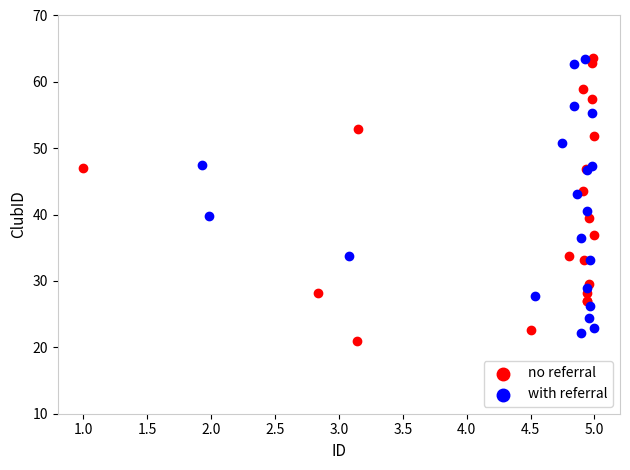

Which series has the widest spread of Y values?

no referral